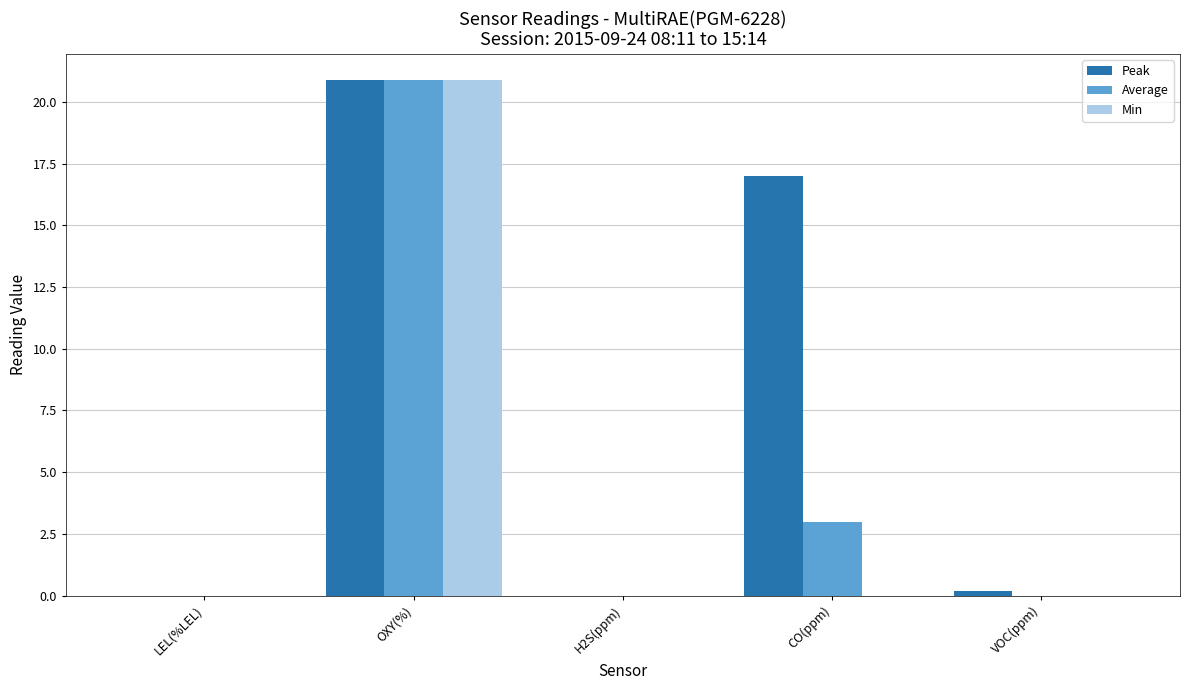

Is the value of Average at CO(ppm) greater than the value of Peak at OXY(%)?

No